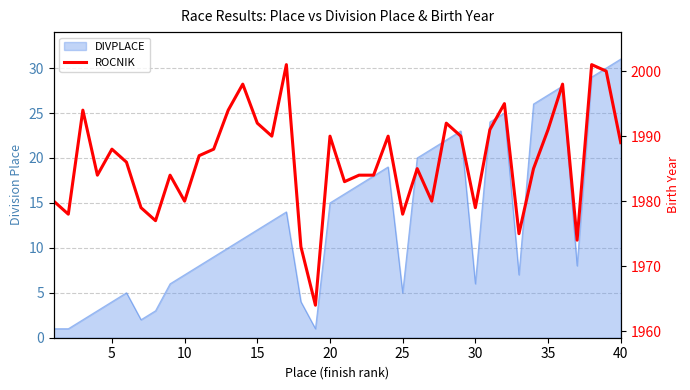

How many data points does each series have?

40